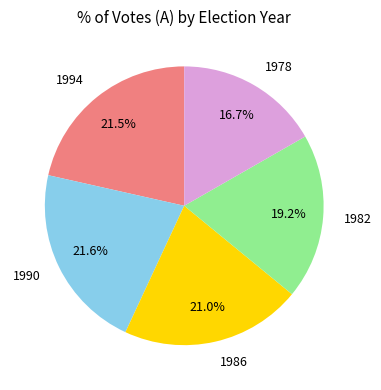

What percentage is the 1986 slice, to the nearest percent?

21%